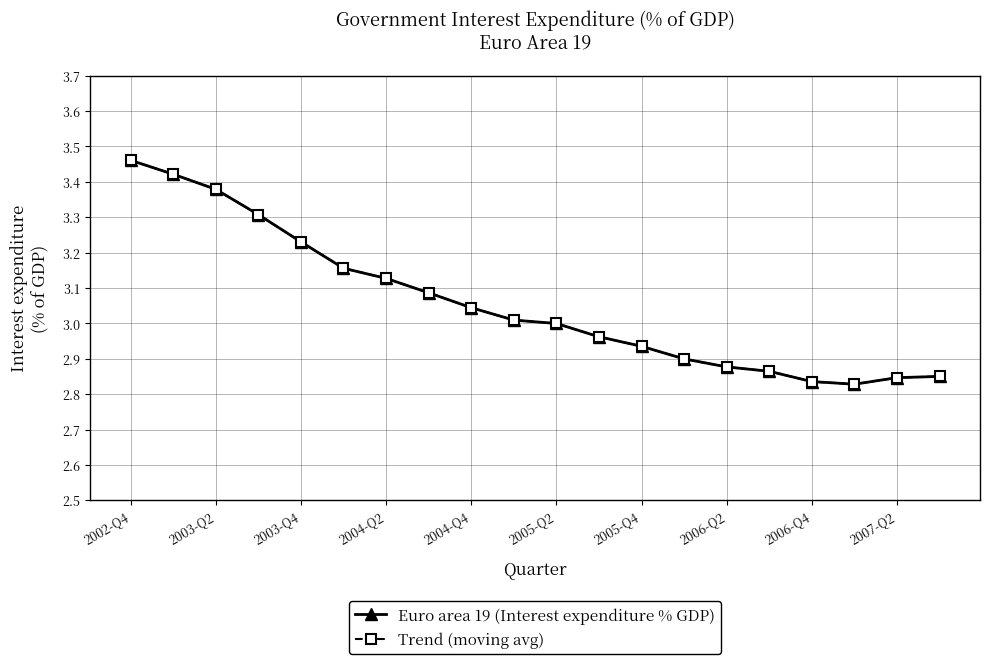

What is the value of the Euro area 19 (Interest expenditure % GDP) point at the 18th from the left?

2.8